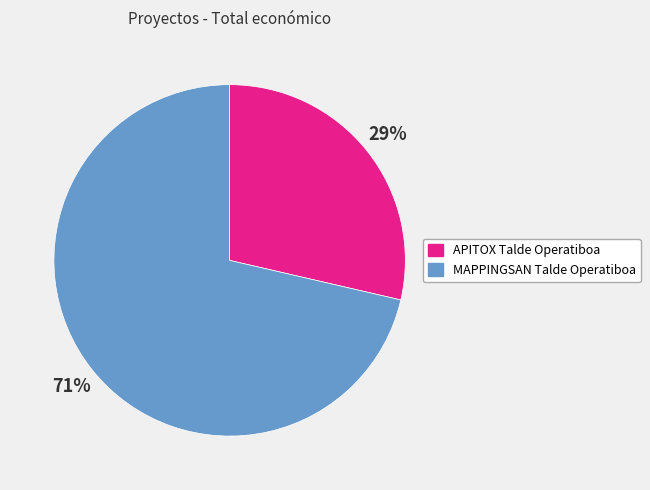

What percentage is the MAPPINGSAN Talde Operatiboa slice, to the nearest percent?

71%